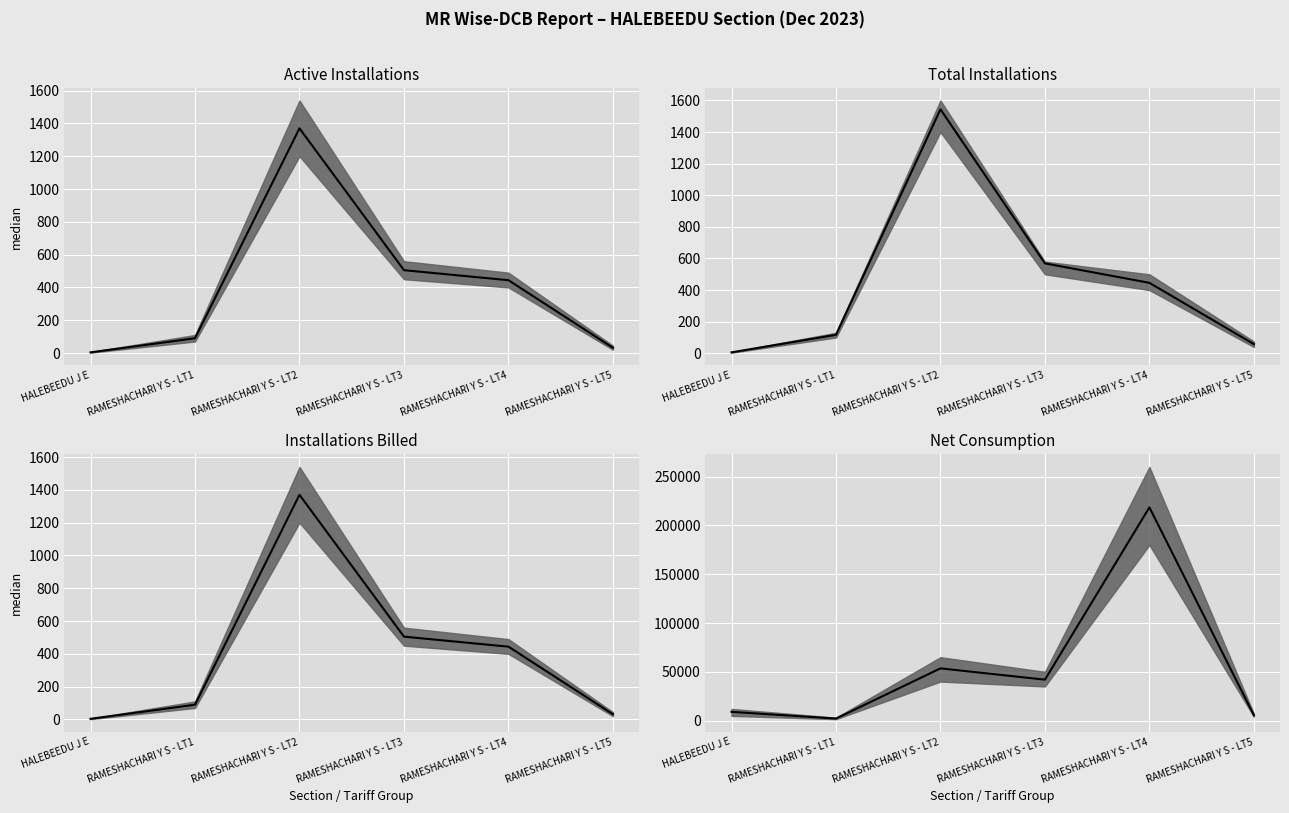

What is the difference between the maximum and second lowest values?

213061